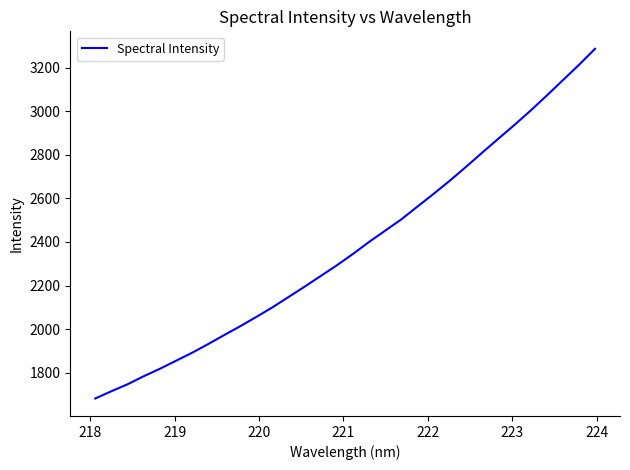

Count the number of values greater than 2346.

16